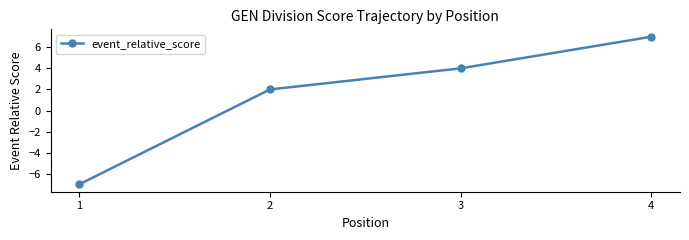

What is the minimum value shown in the chart?

-7